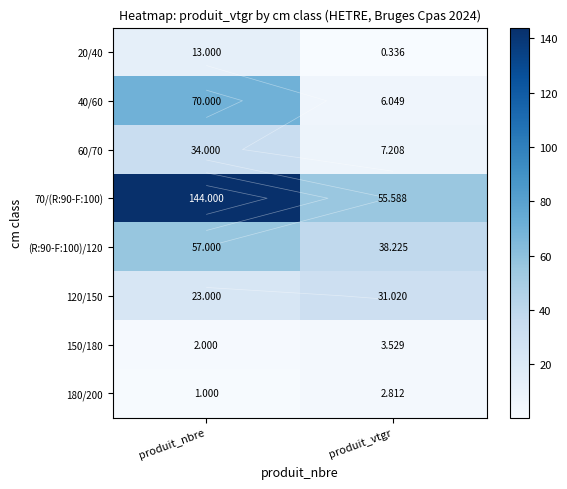

At which label is 150/180 closest to 2?

produit_nbre